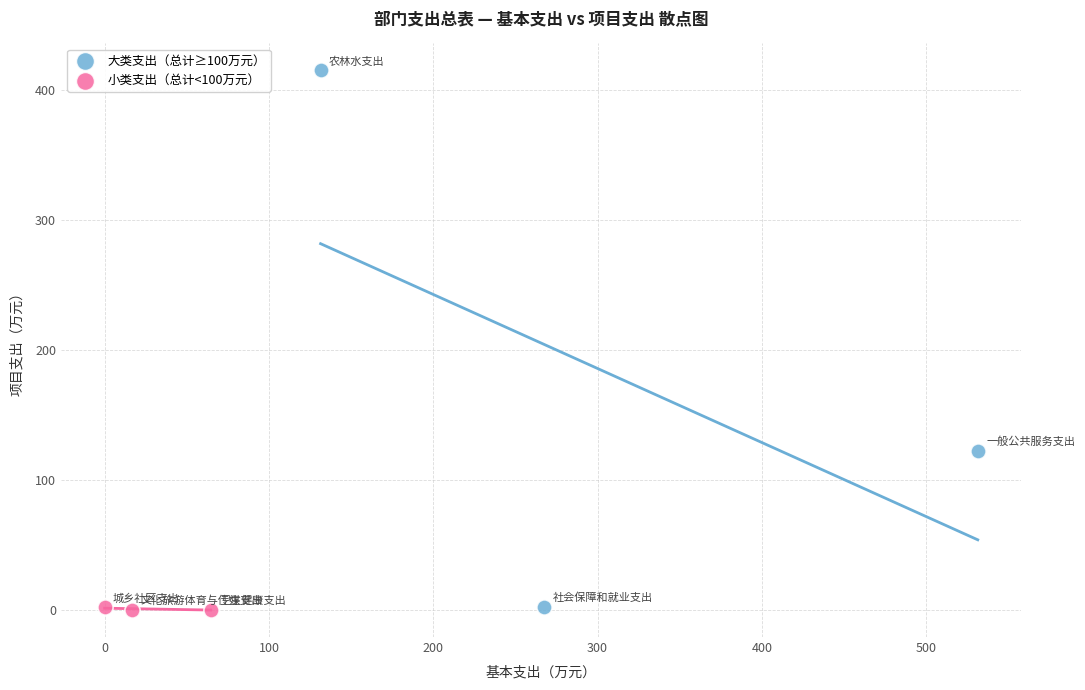

Which series reaches the maximum Y coordinate?

大类支出（总计≥100万元）